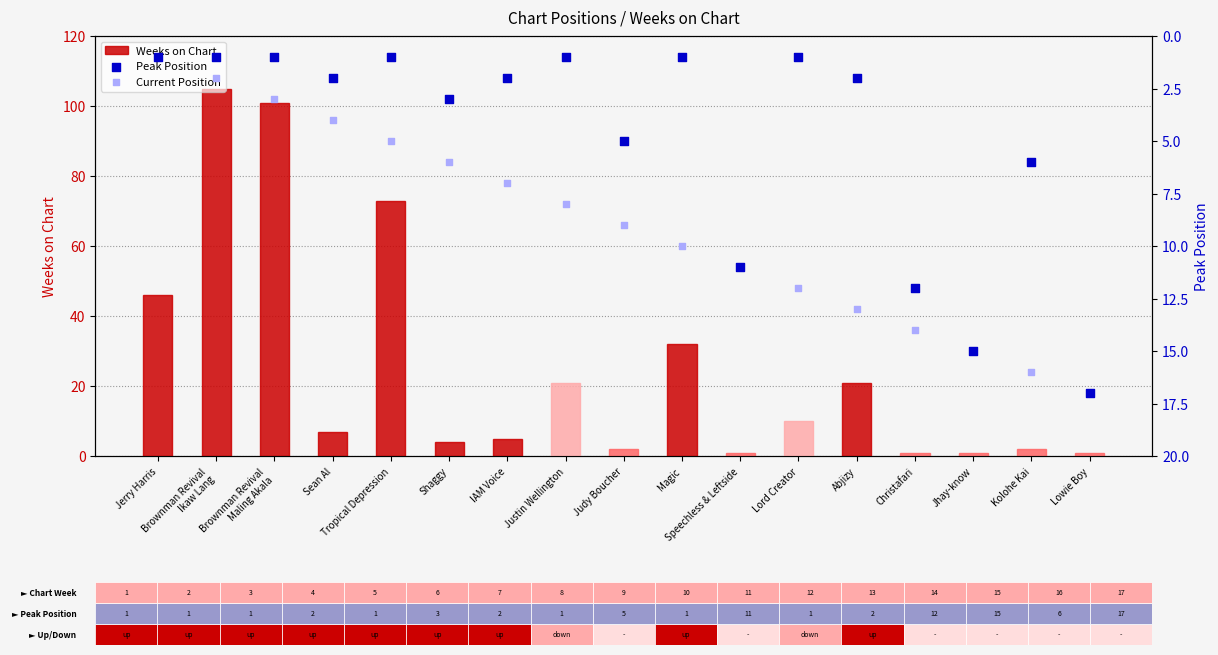

What are all the series names shown in the legend?

Weeks on Chart, Peak Position, Current Position